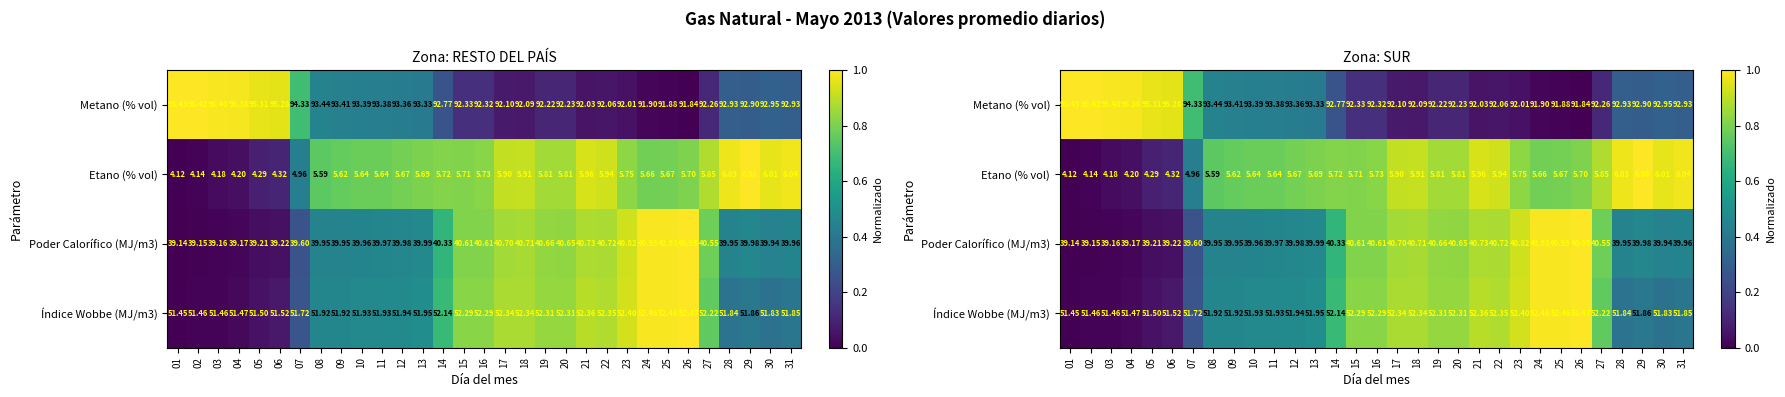

At which label does Metano (% vol) reach its peak?

01